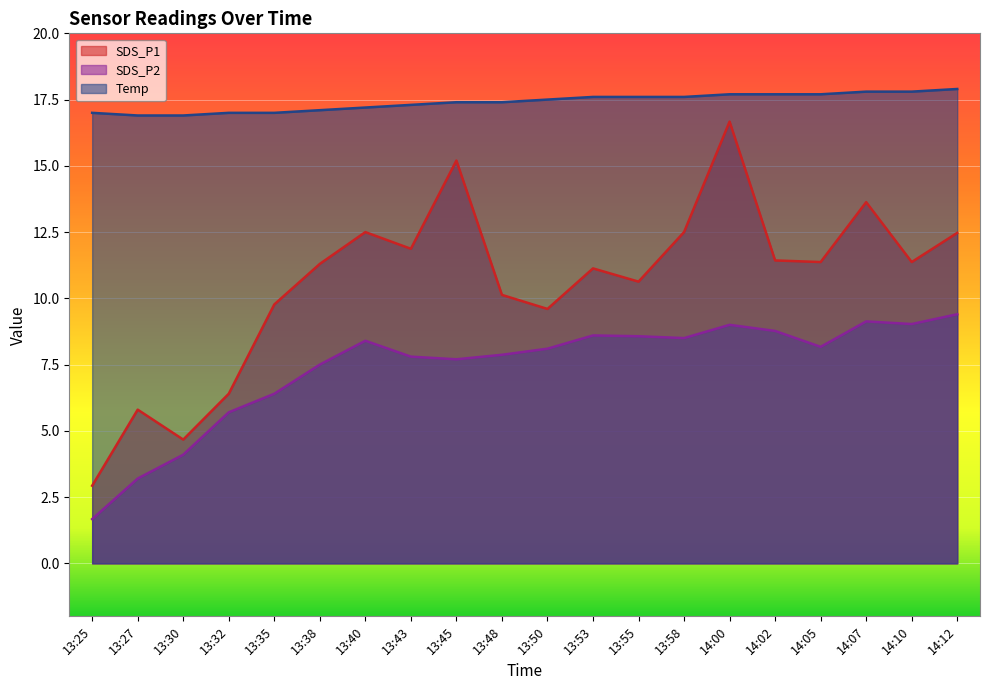

What is the spread (max minus min) of values at 14:05?

9.5